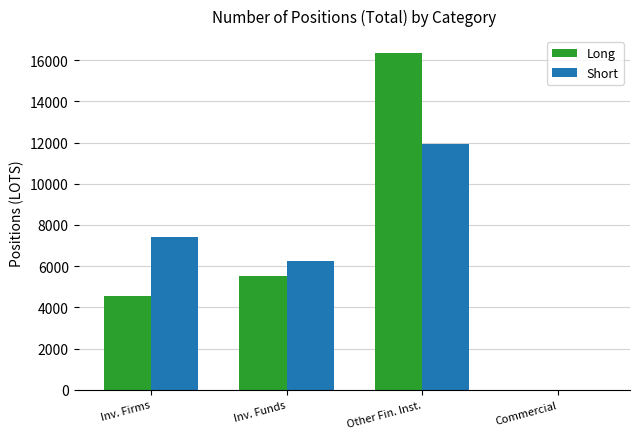

How many data points in Short are above 7421?

2